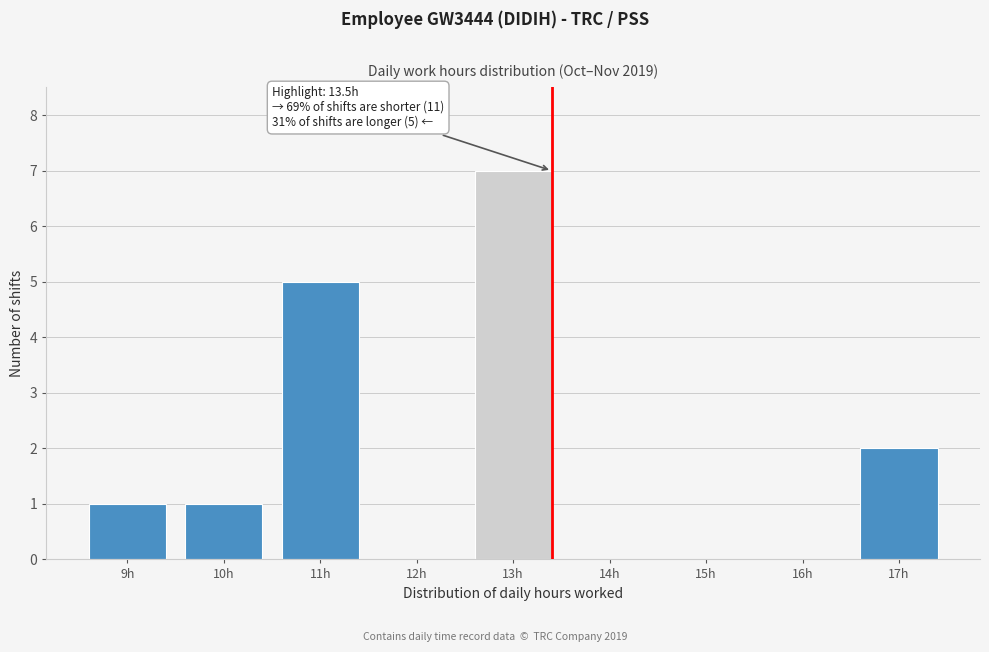

Reading left to right, extract all data points from this chart.

9h=1	10h=1	11h=5	12h=0	13h=7	14h=0	15h=0	16h=0	17h=2